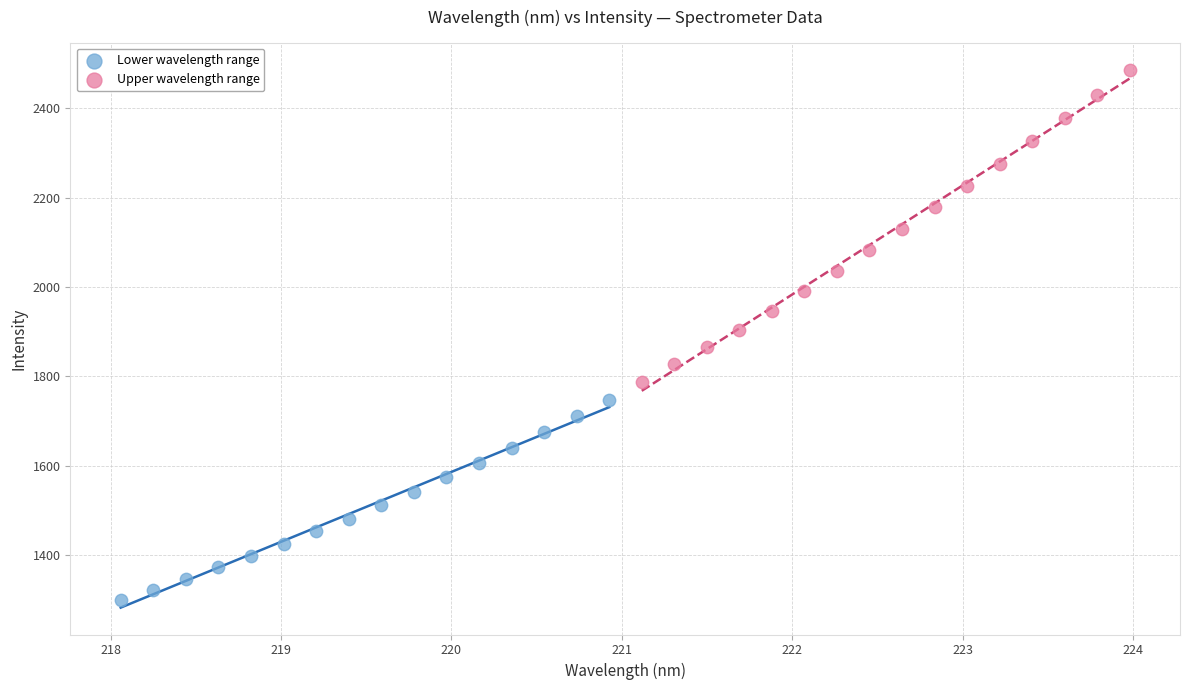

Which series reaches the maximum Y coordinate?

Upper wavelength range